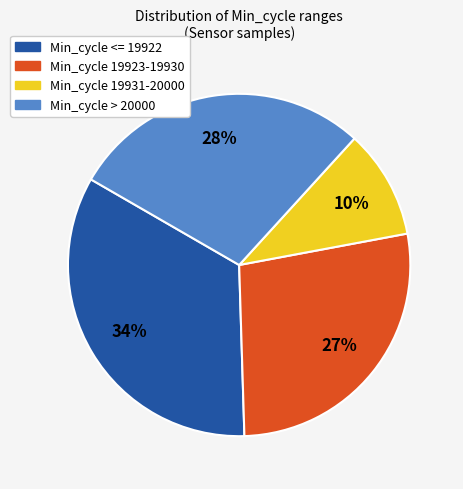

To the nearest percent, what is the average slice percentage?

25%